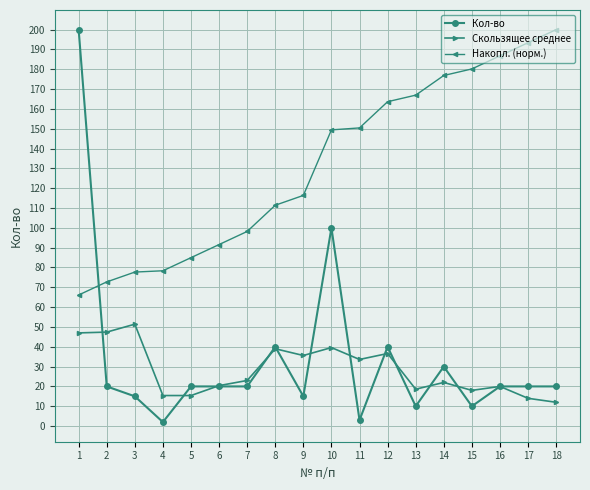

What is the sum of the Кол-во values at 10 and 15?

110.0